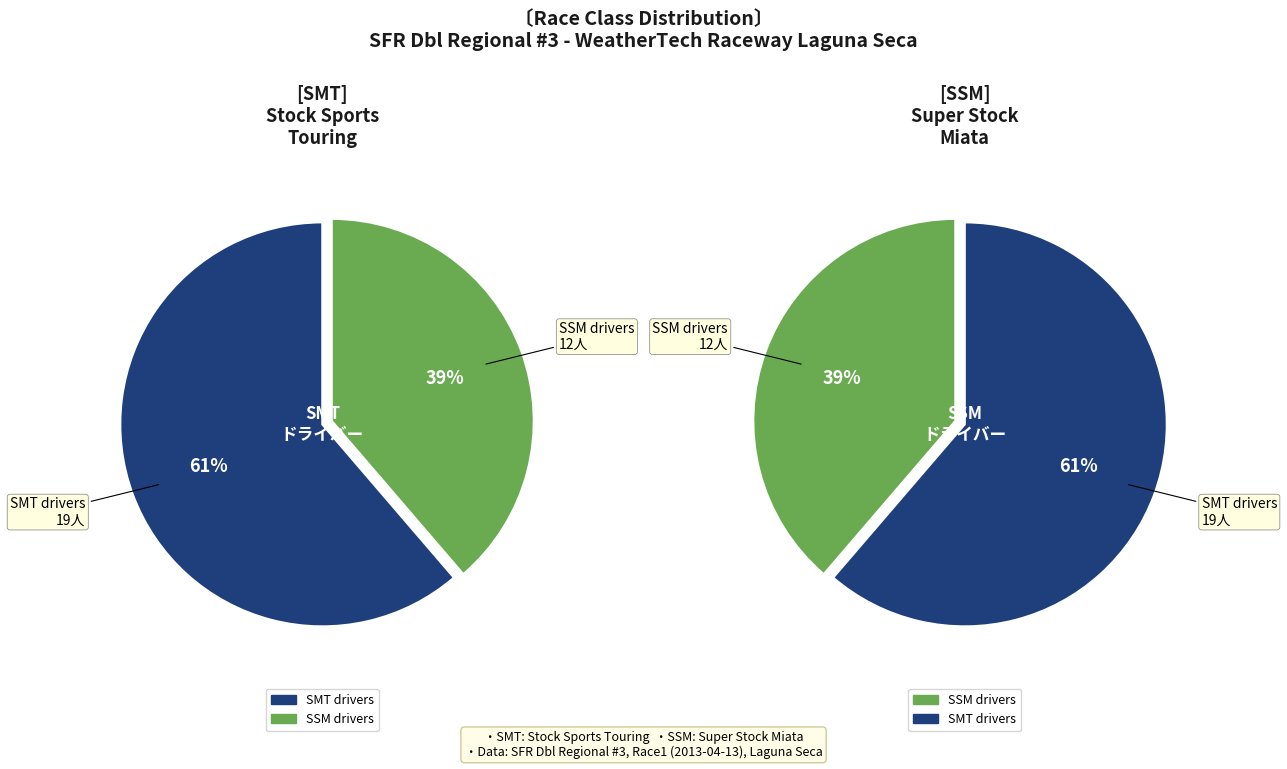

Is it true that SSM is 39% of the pie?

True